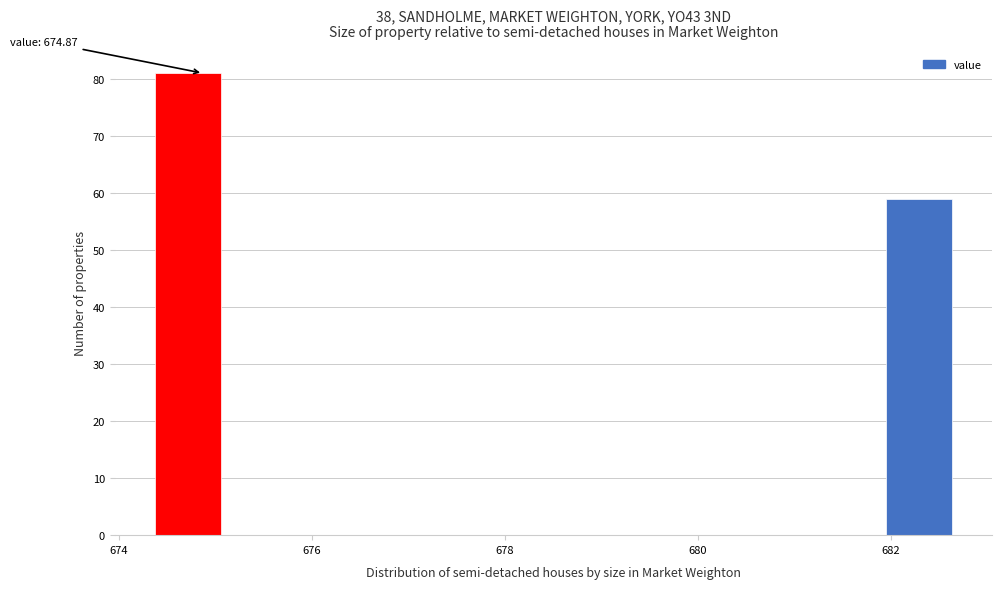

Read against the x-axis, roughly where is the centre of the tallest bar?

674.8